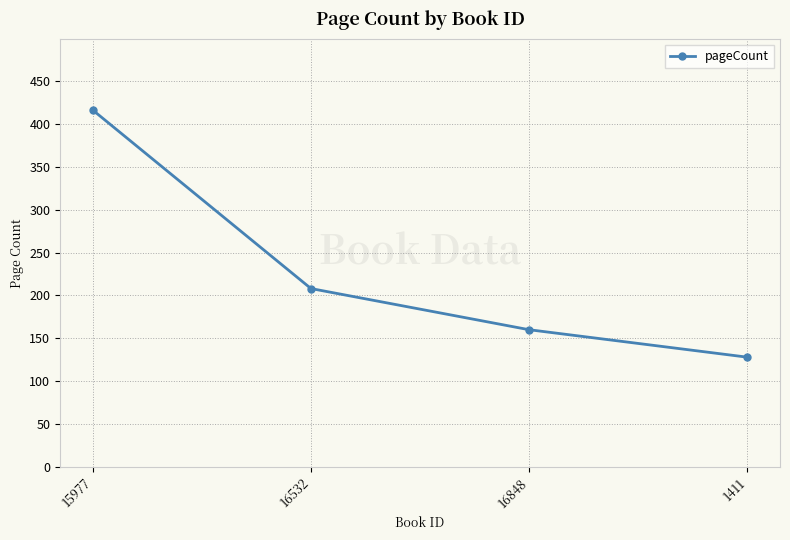

True or false: there are more than 2 points higher than both neighbors.

False